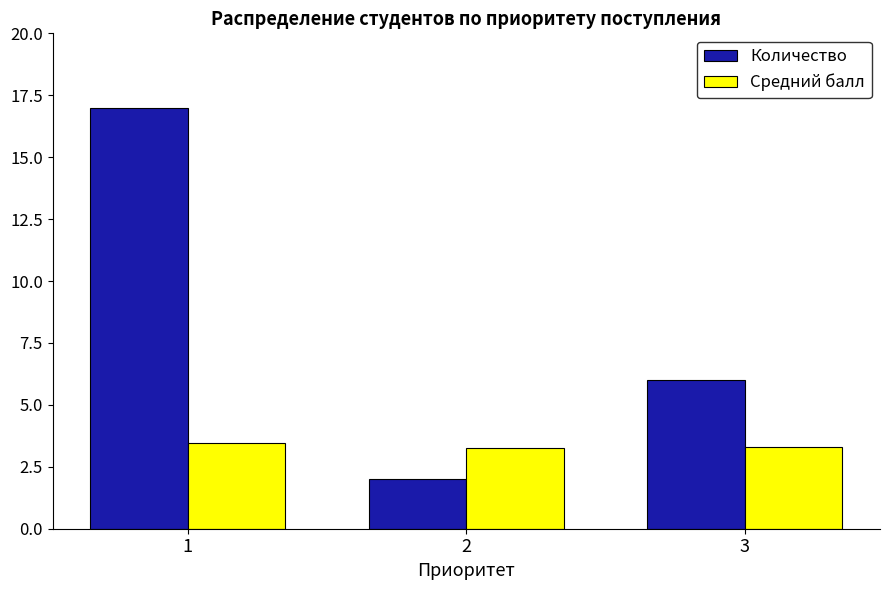

What is the total value across all series at 1?

20.5